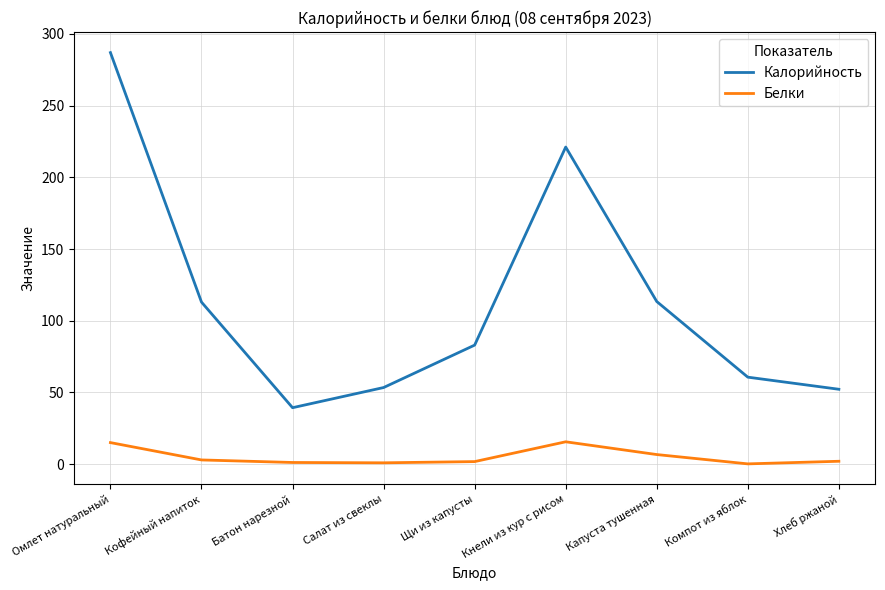

How many values in the Калорийность series are below 83?

4